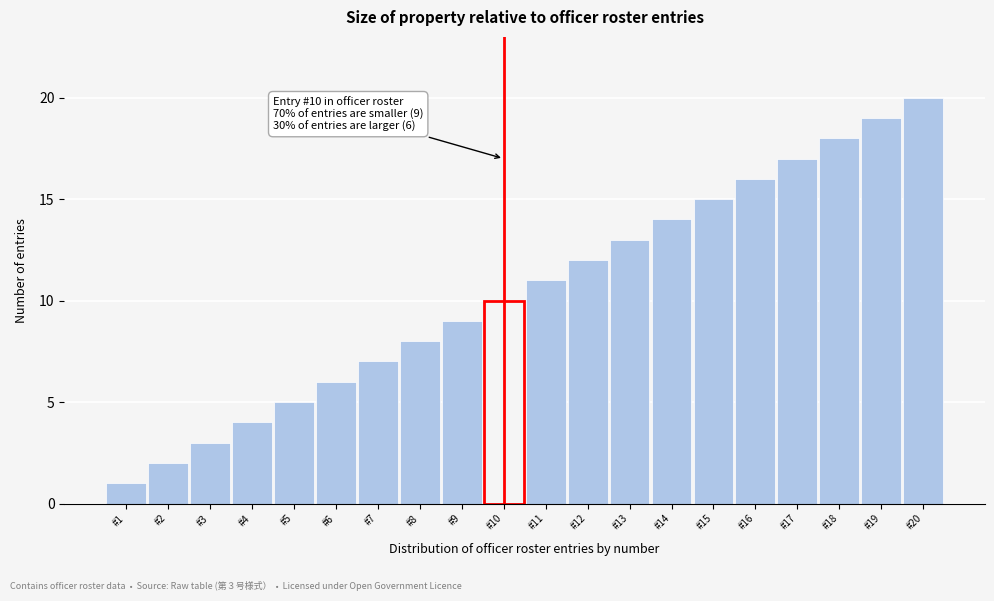

Approximately how many times larger is the value at #17 compared to #19?

0.9